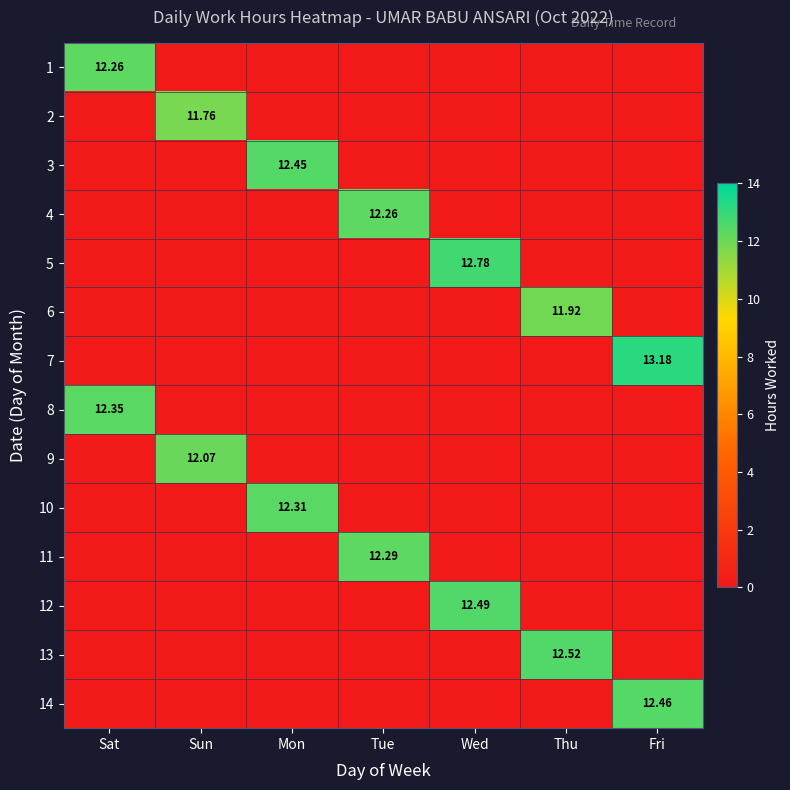

At which label does 14 reach its peak?

Fri